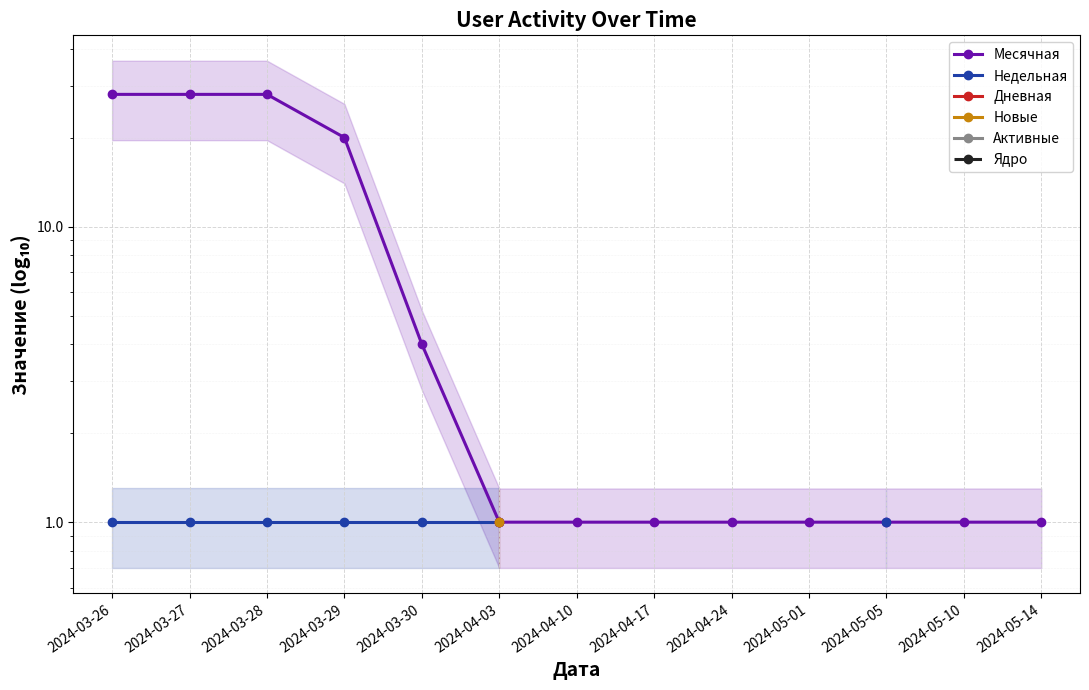

What are all the series names shown in the legend?

Месячная, Недельная, Дневная, Новые, Активные, Ядро